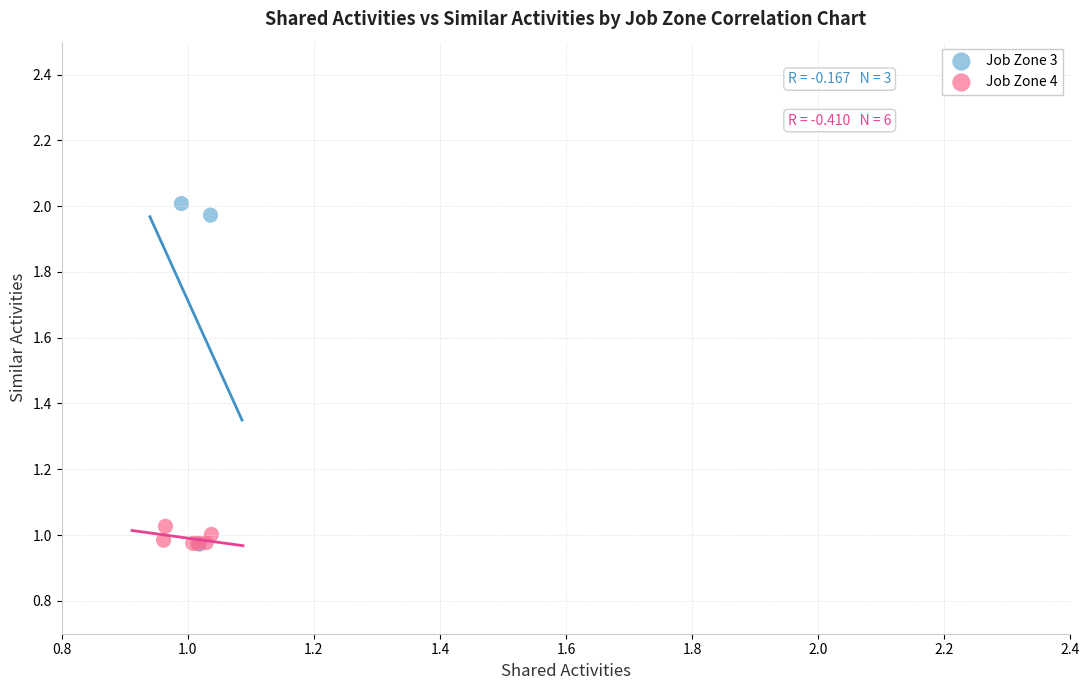

Which series contains the highest Y value?

Job Zone 3